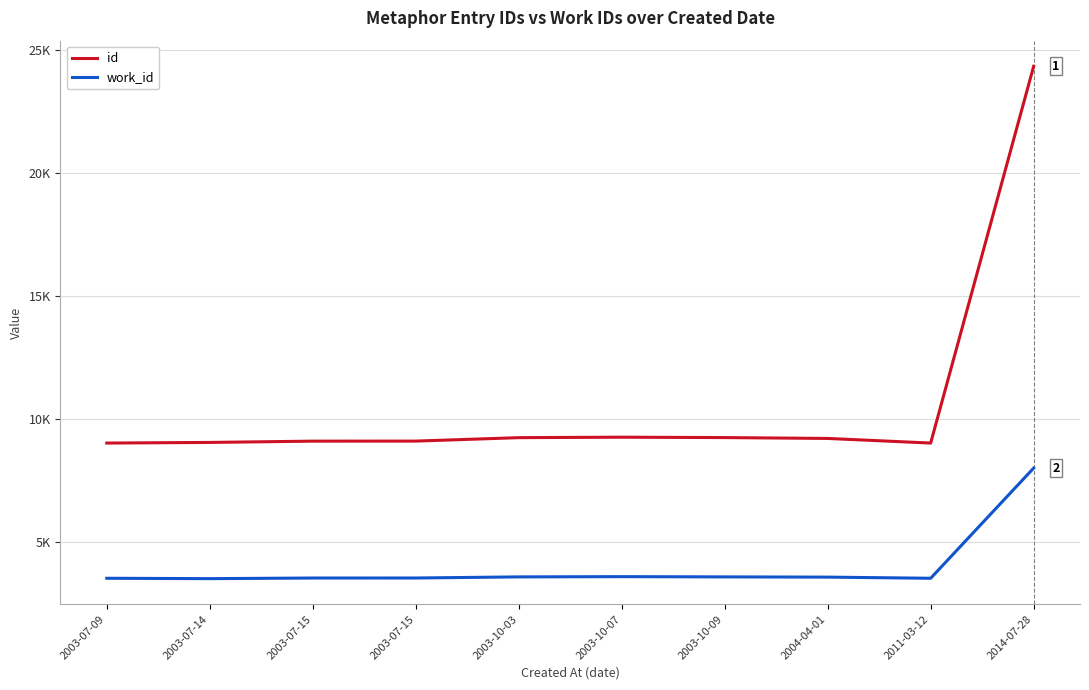

What is the label of the 5th point from the left?

2003-10-03